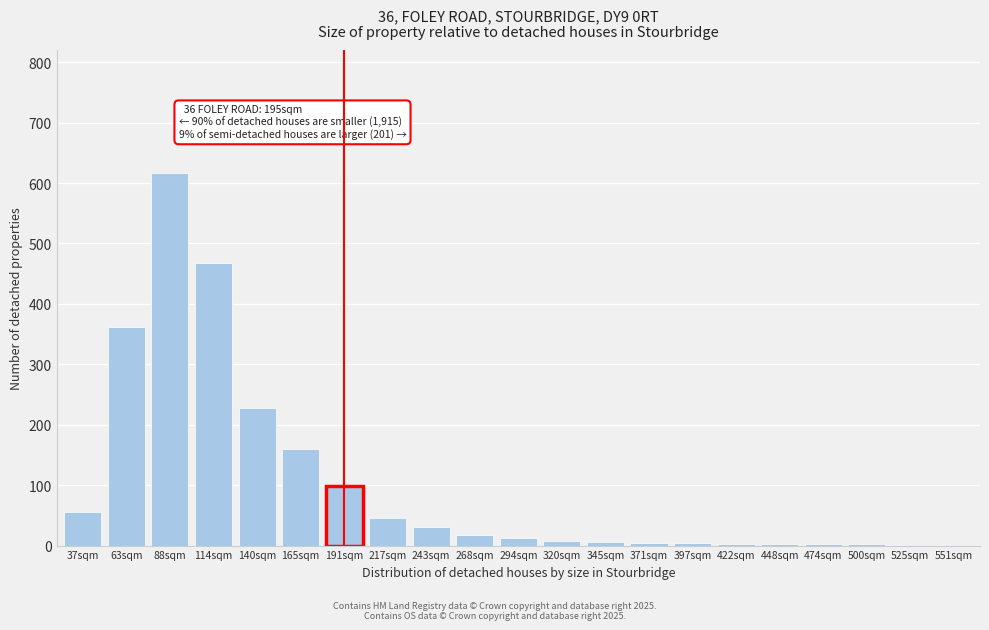

What is the sum of all values?

2128